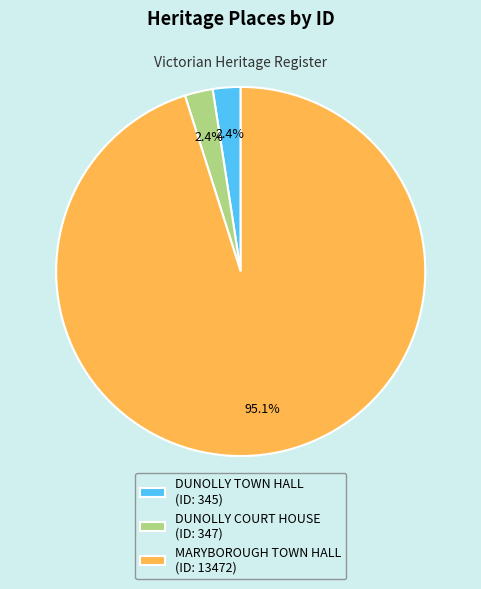

Between MARYBOROUGH TOWN HALL and DUNOLLY TOWN HALL, which is larger?

MARYBOROUGH TOWN HALL